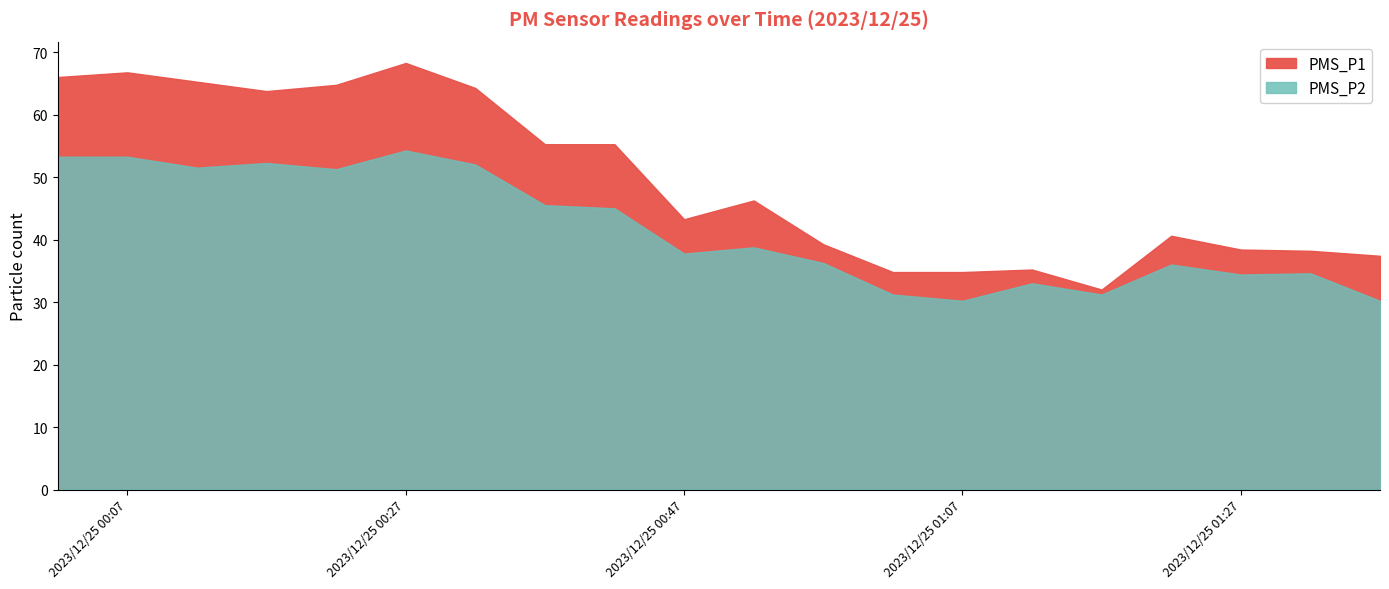

How many data points in PMS_P1 are less than 46?

10